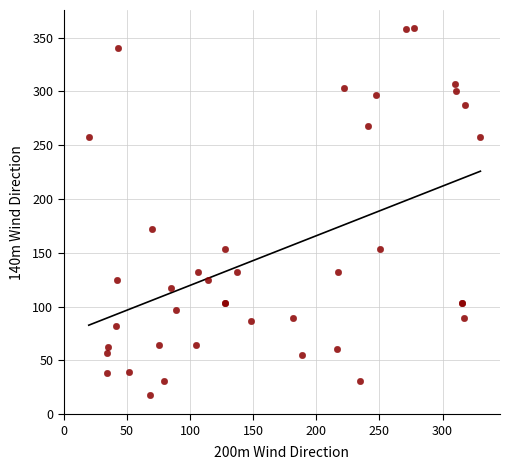

What Y value in the scatter plot is closest to 188?

172.2